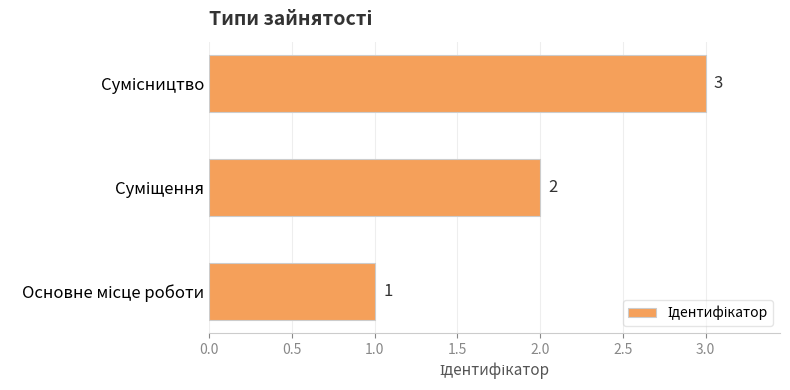

What is the difference between the maximum and minimum values?

2